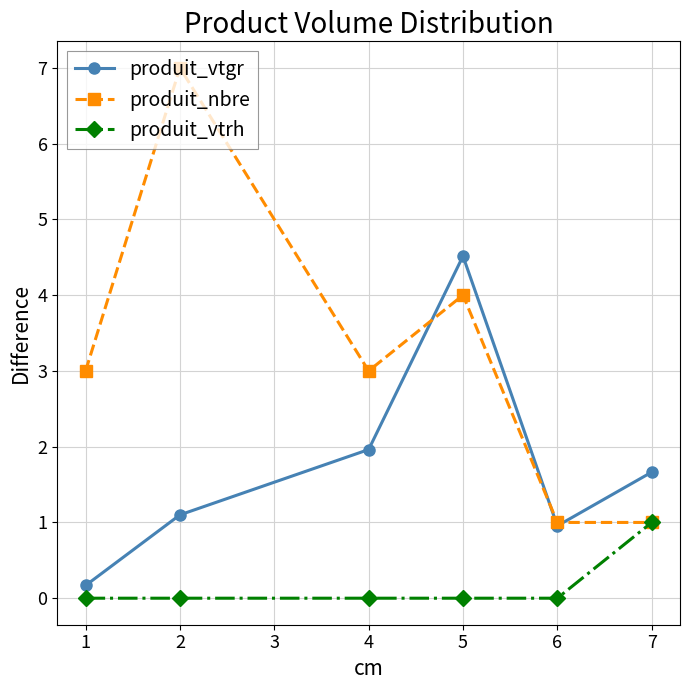

At which category is the sum across all series the highest?

5